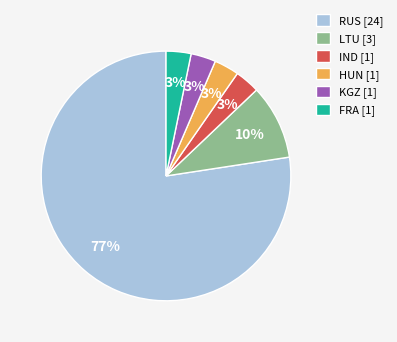

To the nearest percent, what is the combined percentage of FRA and KGZ?

6%